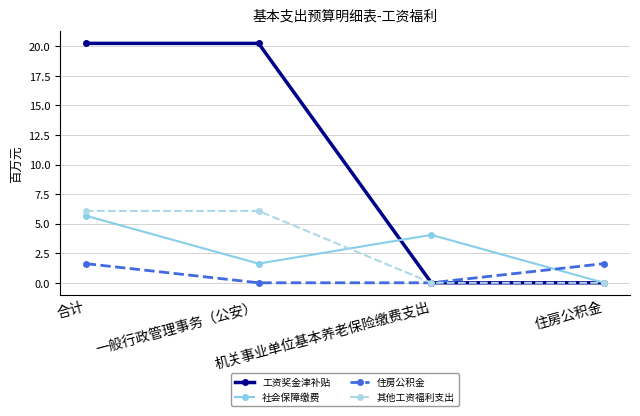

At which category is the sum across all series the highest?

合计